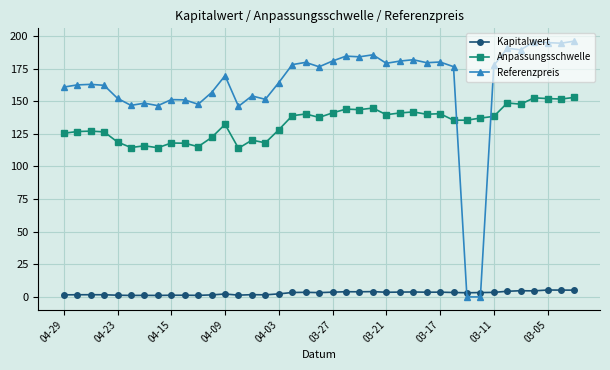

What is the maximum value shown in the chart?

196.0